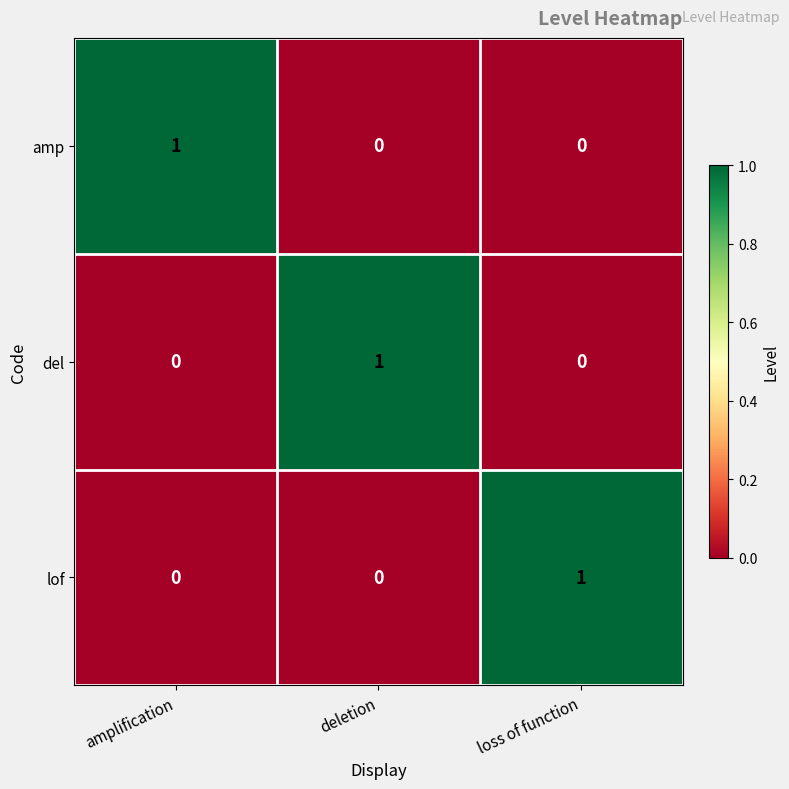

What is the total value across all series at deletion?

1